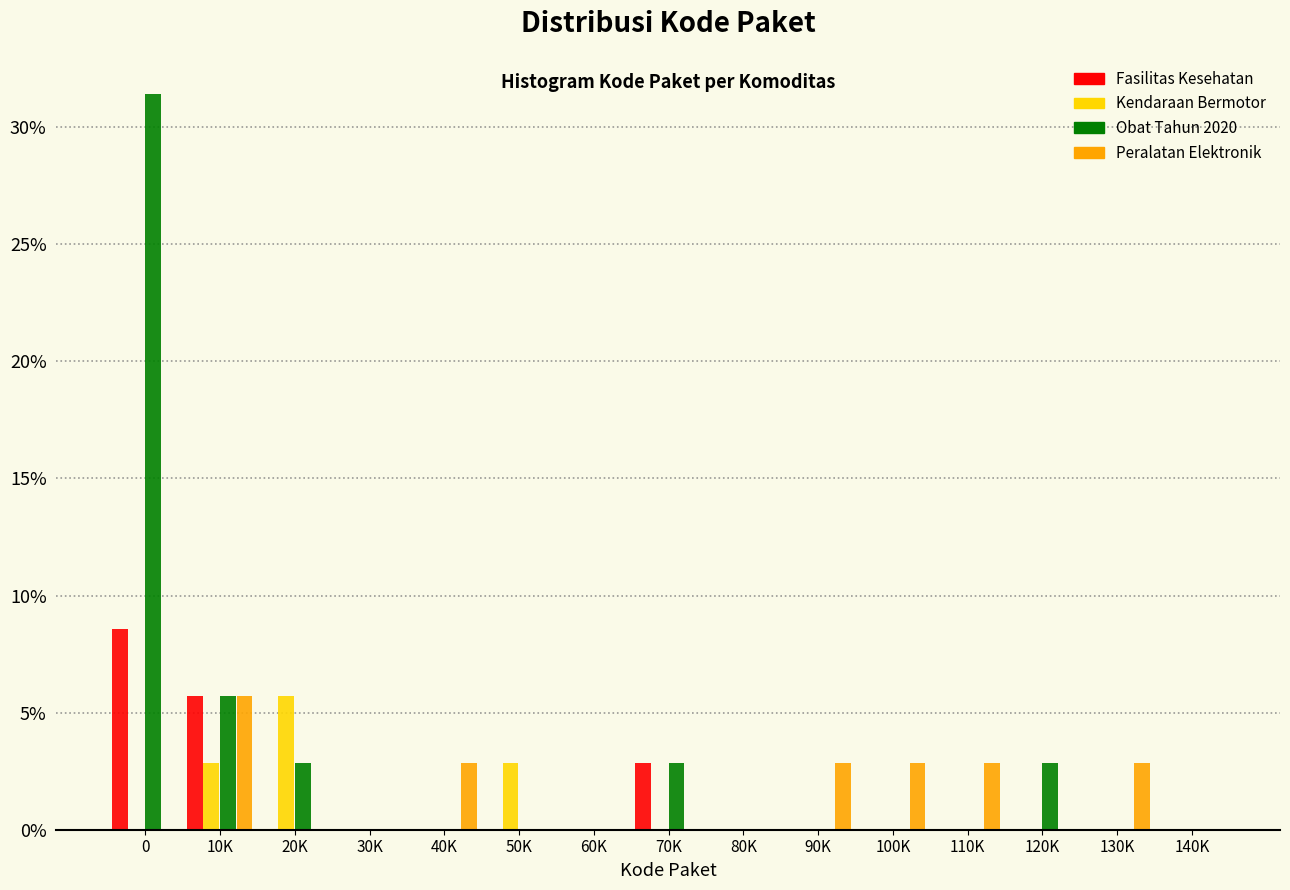

What is the total value across all series at 20K?

8.6